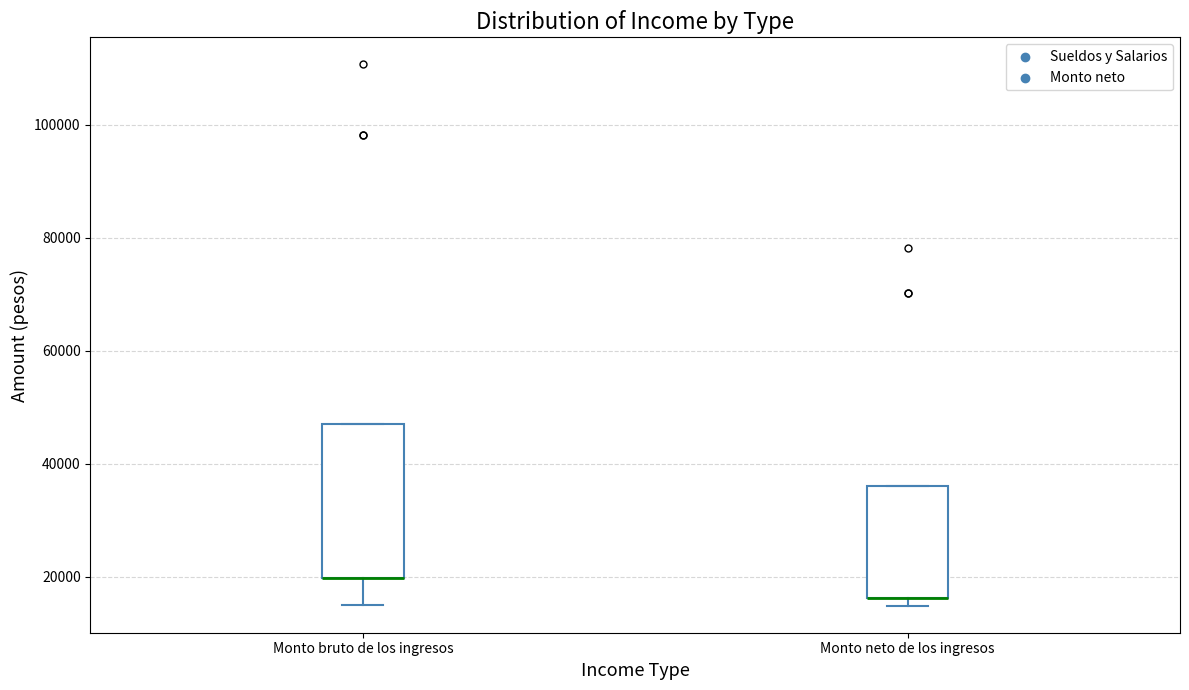

Reading left to right, read every box against the y-axis: the position of its median line, the range the box covers, and the ends of its whiskers. The values are not printed on the chart, so give them approximately, as read against the axis.

Monto bruto de los ingresos: median 20000 (drawn on the box's lower edge), box 20000 to 48000, whiskers 14000 to 48000
Monto neto de los ingresos: median 16000 (drawn on the box's lower edge), box 16000 to 36000, whiskers 14000 to 36000